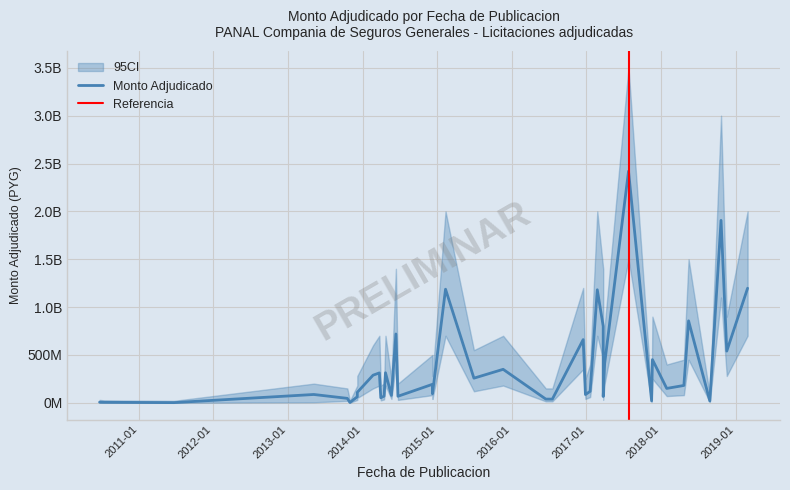

What is the value of the 14th point from the left?

77000000